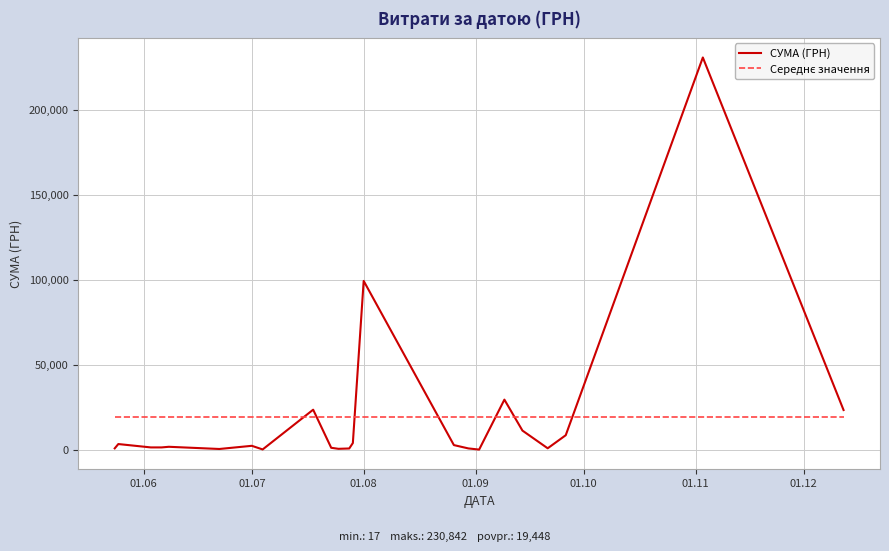

Which series has the largest range (max minus min)?

СУМА (ГРН)